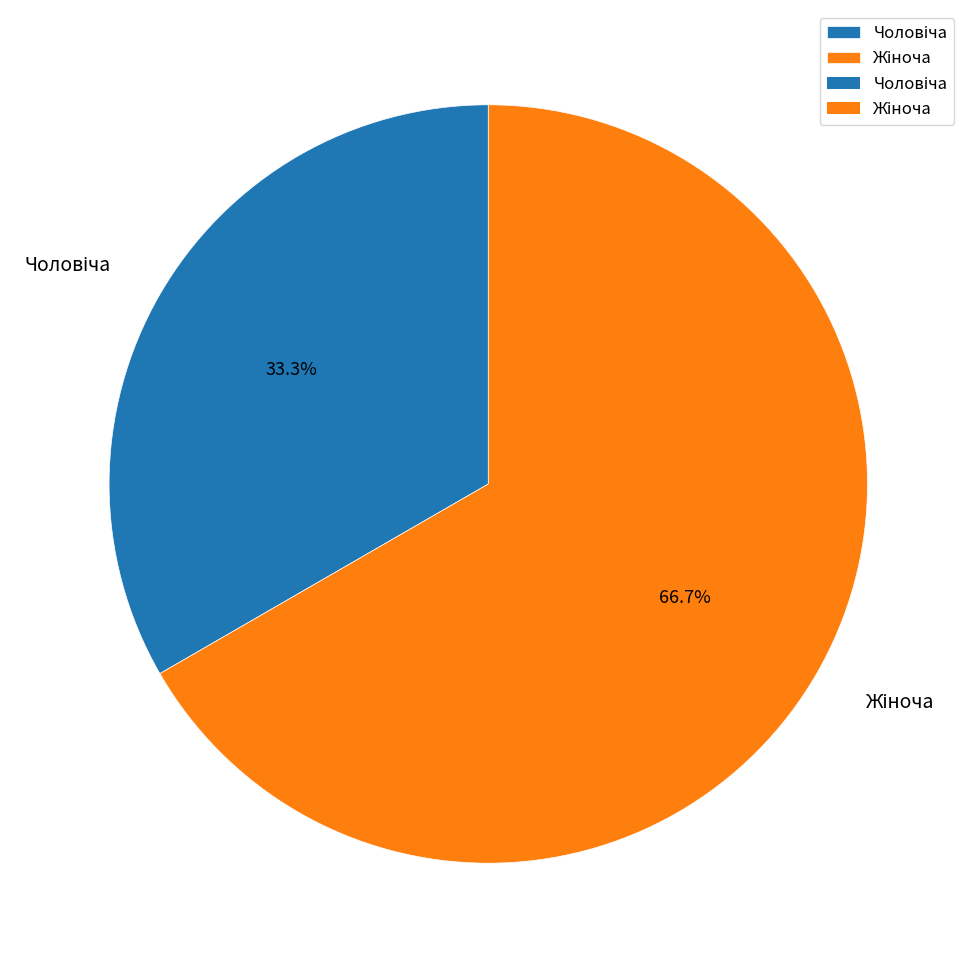

Does any single category account for the majority?

Yes